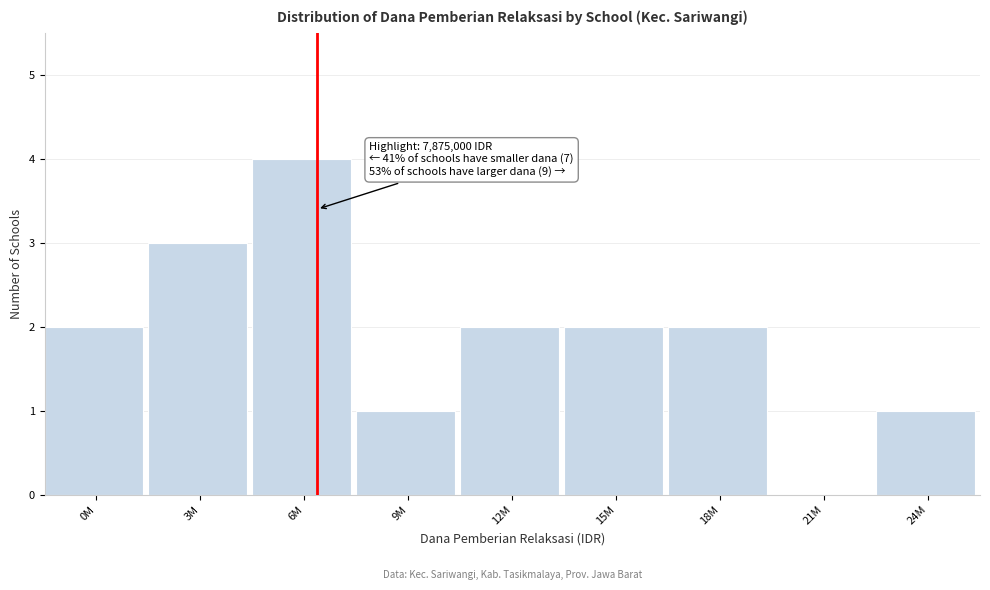

Reading right to left, extract all data points from this chart.

24M=1	21M=0	18M=2	15M=2	12M=2	9M=1	6M=4	3M=3	0M=2